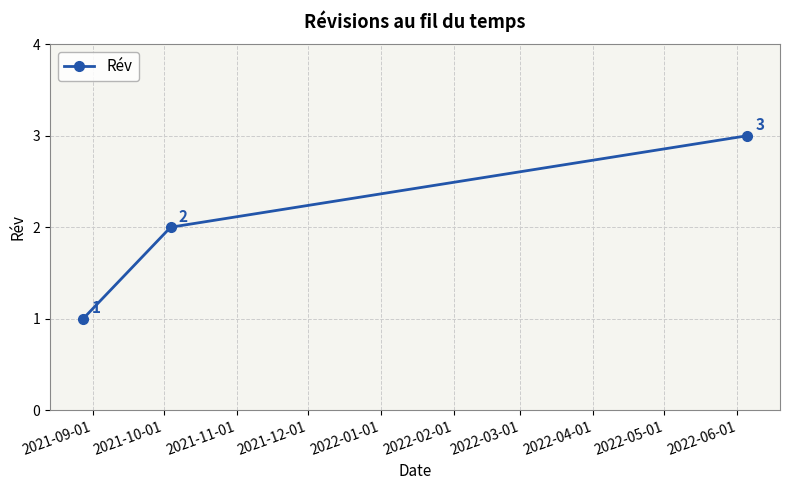

Reading left to right, transcribe all the data shown in this chart.

1	2	3